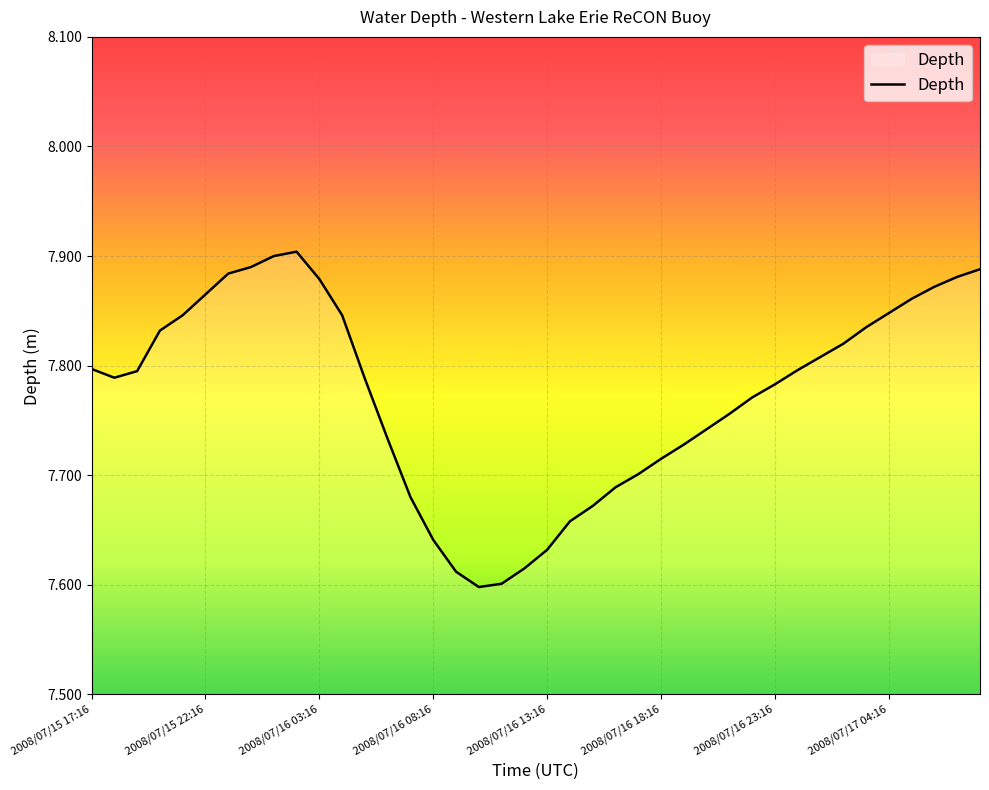

What is the difference between the maximum and minimum values?

0.3